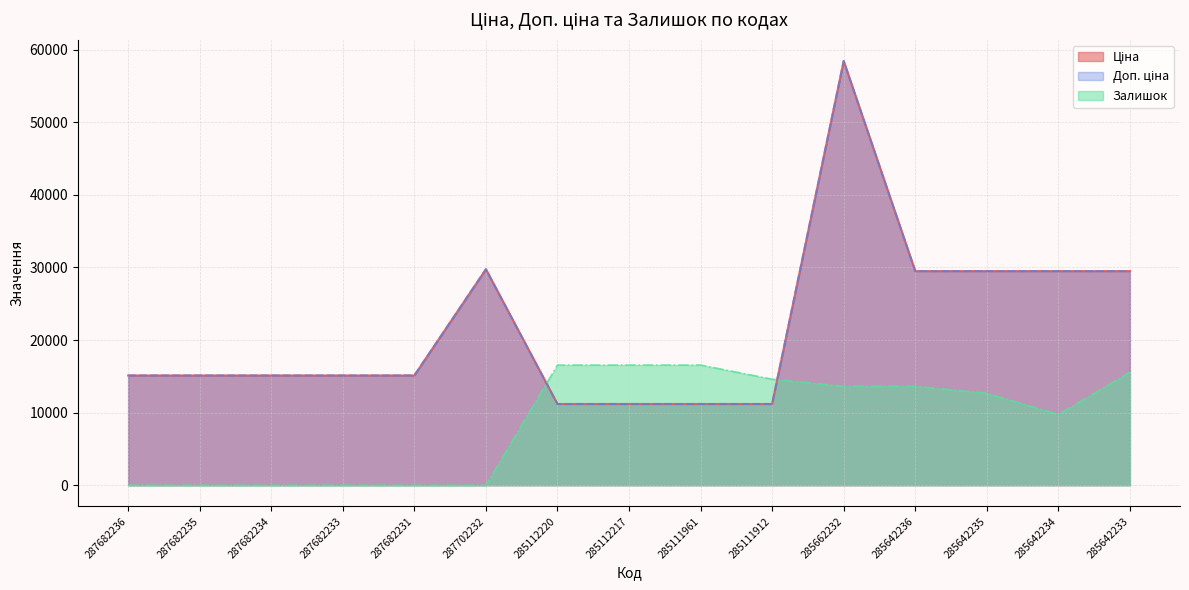

What is the value of the Ціна point at the 6th from the left?

29747.2